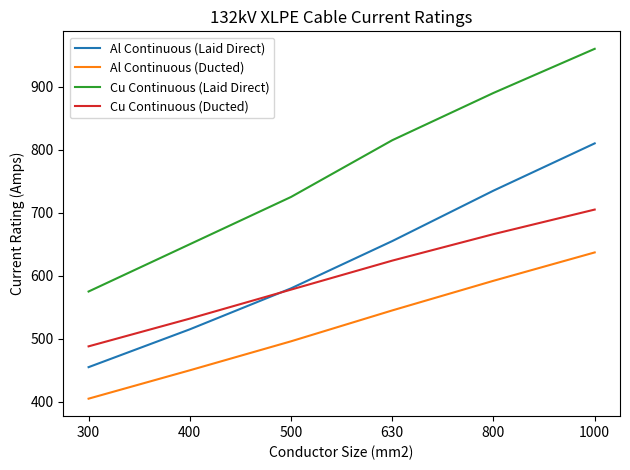

At 300, list the series in order from smallest to largest.

Al Continuous (Ducted), Al Continuous (Laid Direct), Cu Continuous (Ducted), Cu Continuous (Laid Direct)